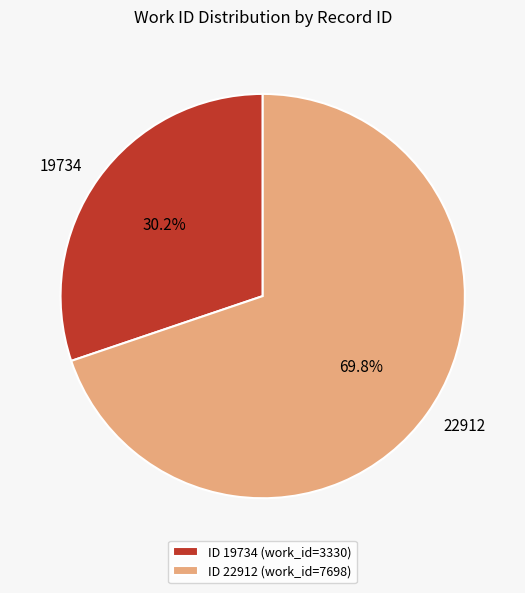

To the nearest percent, what percentage of the pie is 22912?

70%